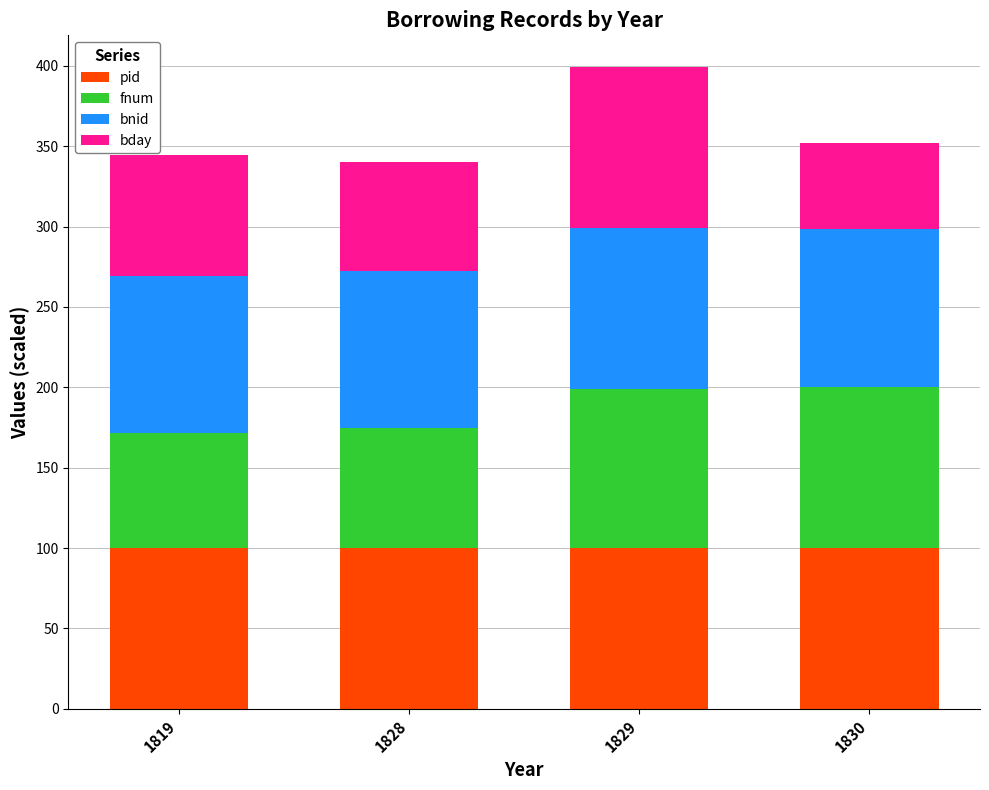

At which category is the sum across all series the highest?

1829